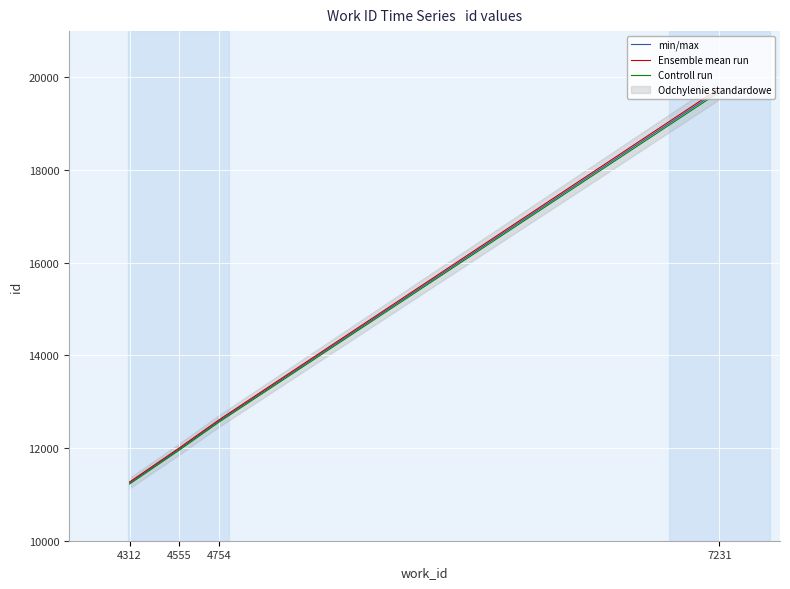

At which label does min/max first exceed 12584?

7231